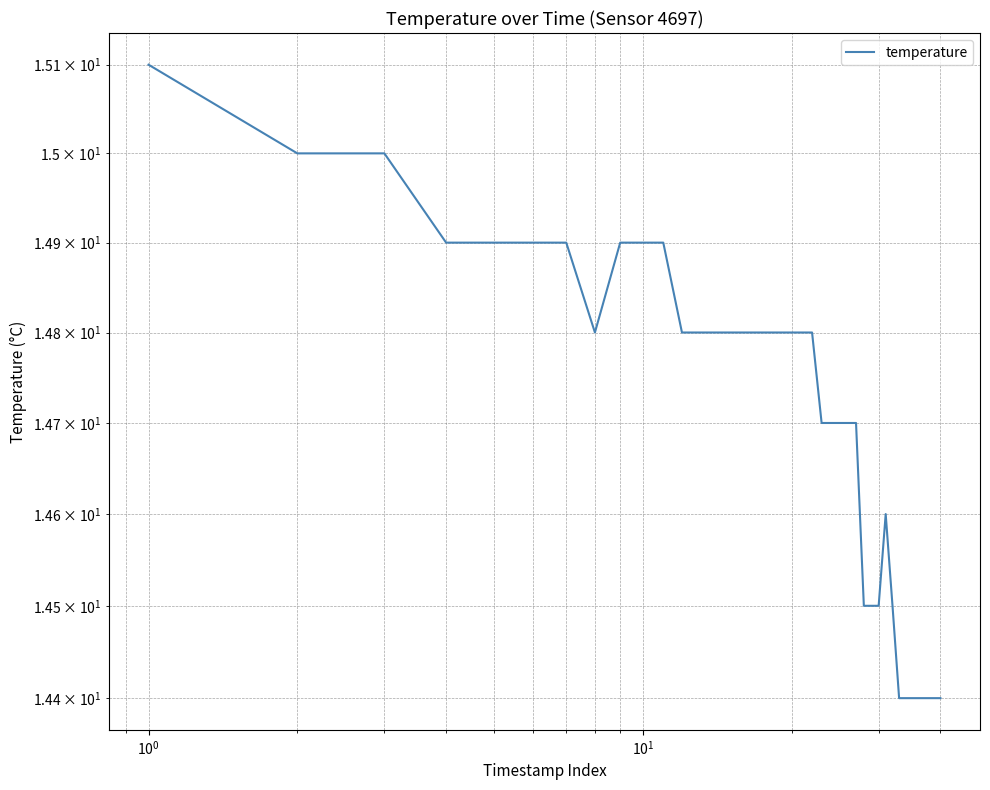

True or false: the data shows 19.5 at 7.

False